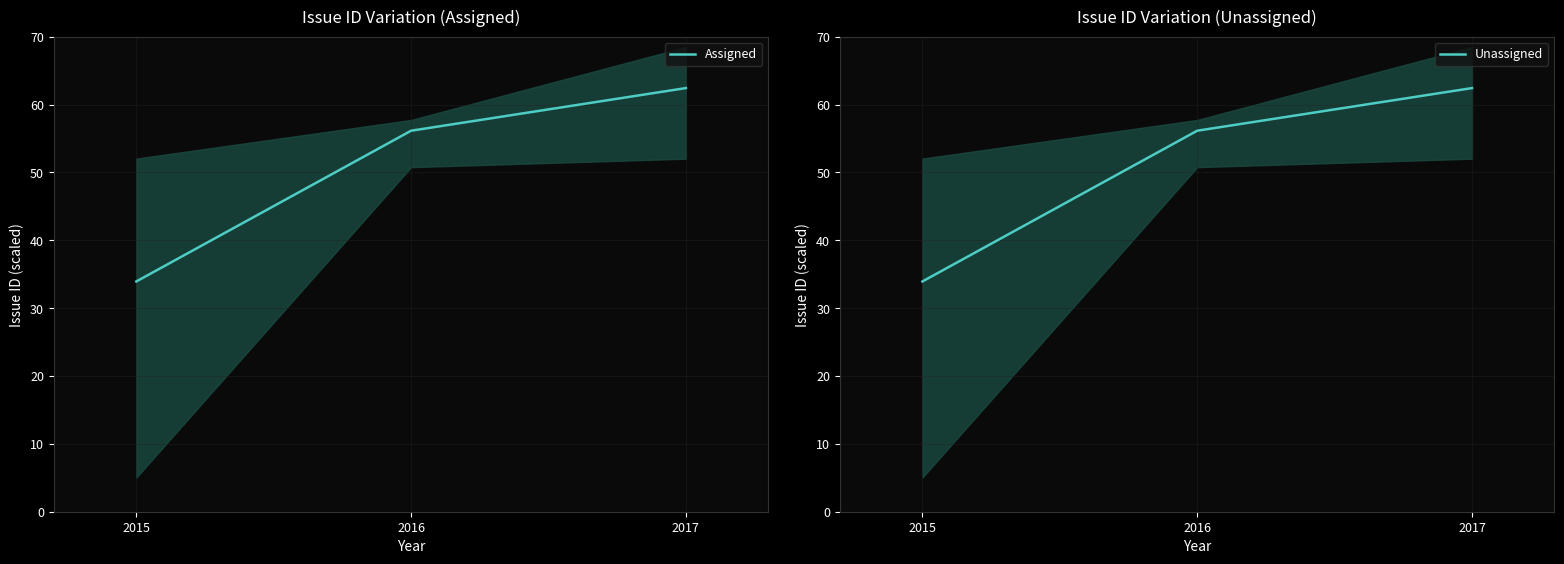

Reading left to right, extract all data points from this chart.

Assigned: 33.9	56.1	62.4
Unassigned: 33.9	56.1	62.4